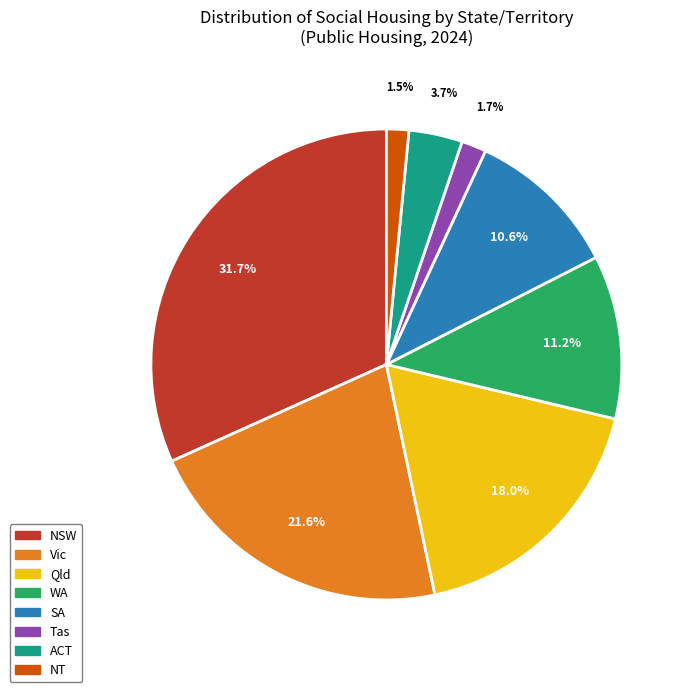

Combined, do Tas and WA account for over 50%?

No